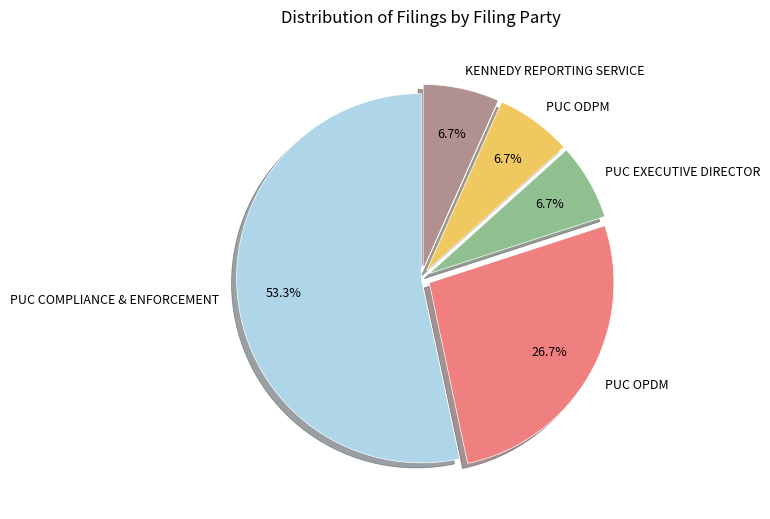

The PUC OPDM slice represents 27% of the pie. True or false?

True